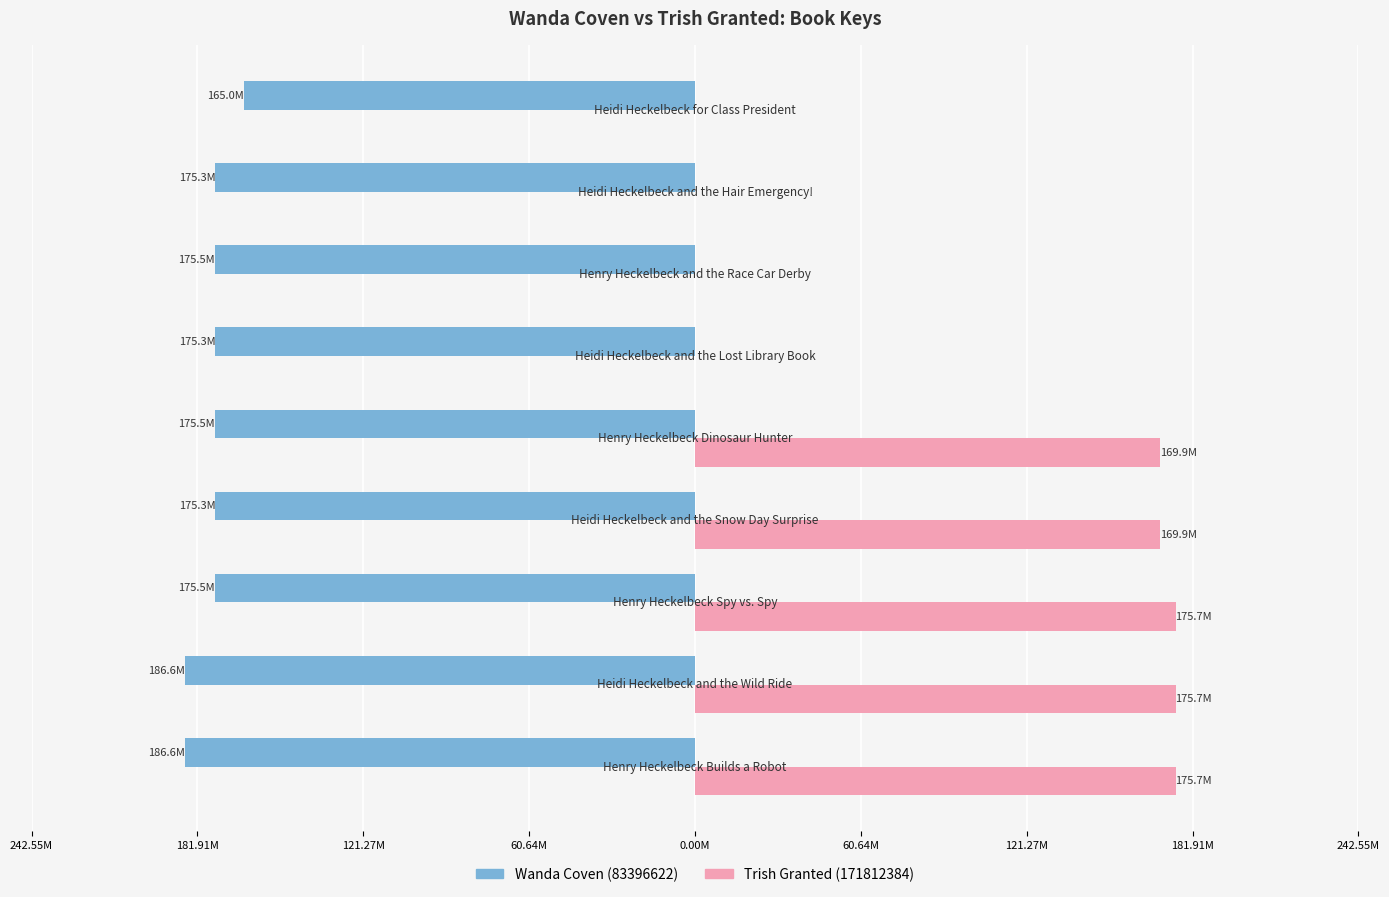

What are all the series names shown in the legend?

Wanda Coven (83396622), Trish Granted (171812384)